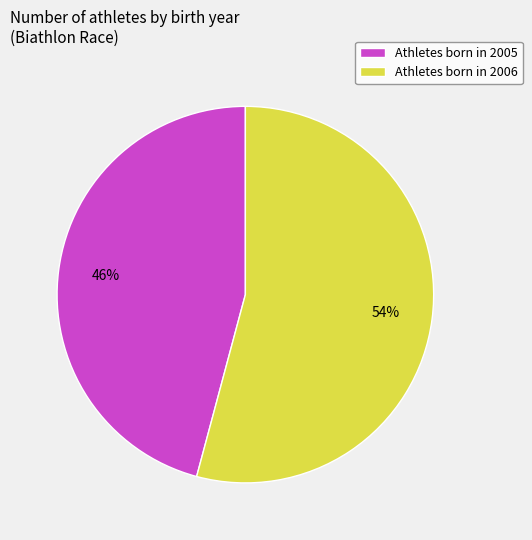

Is there any slice that represents more than half of the pie?

Yes